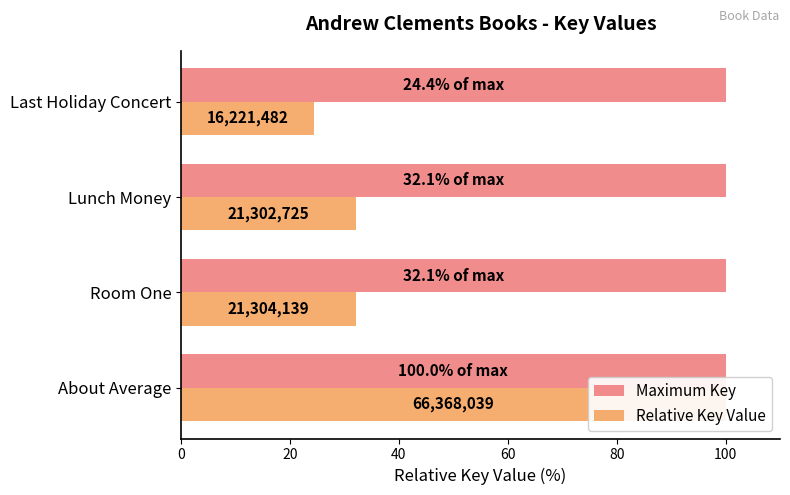

True or false: Maximum Key has a value of 0.2 at 40.

False